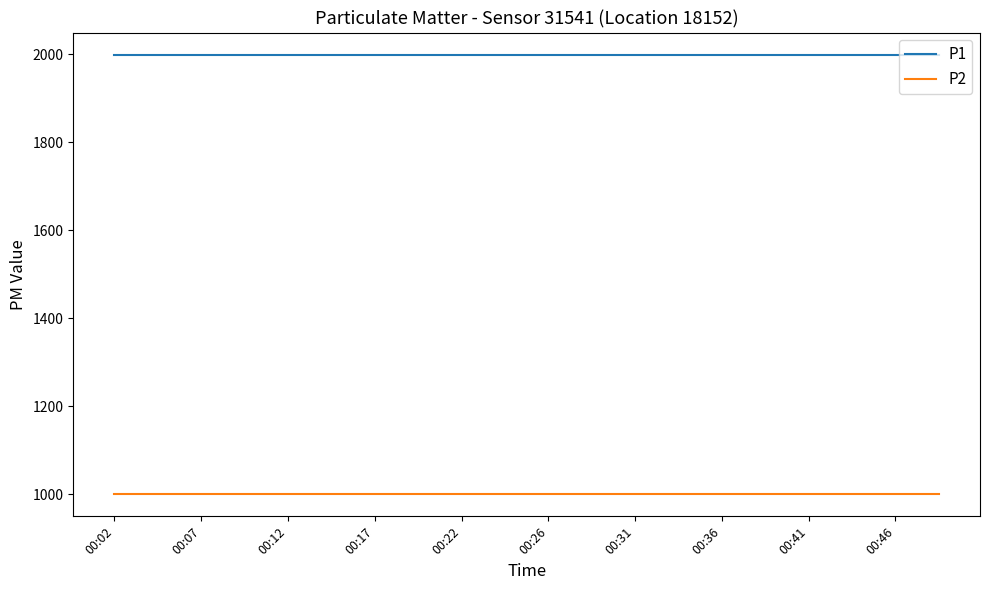

Rank the series by their average value, from lowest to highest.

P2, P1